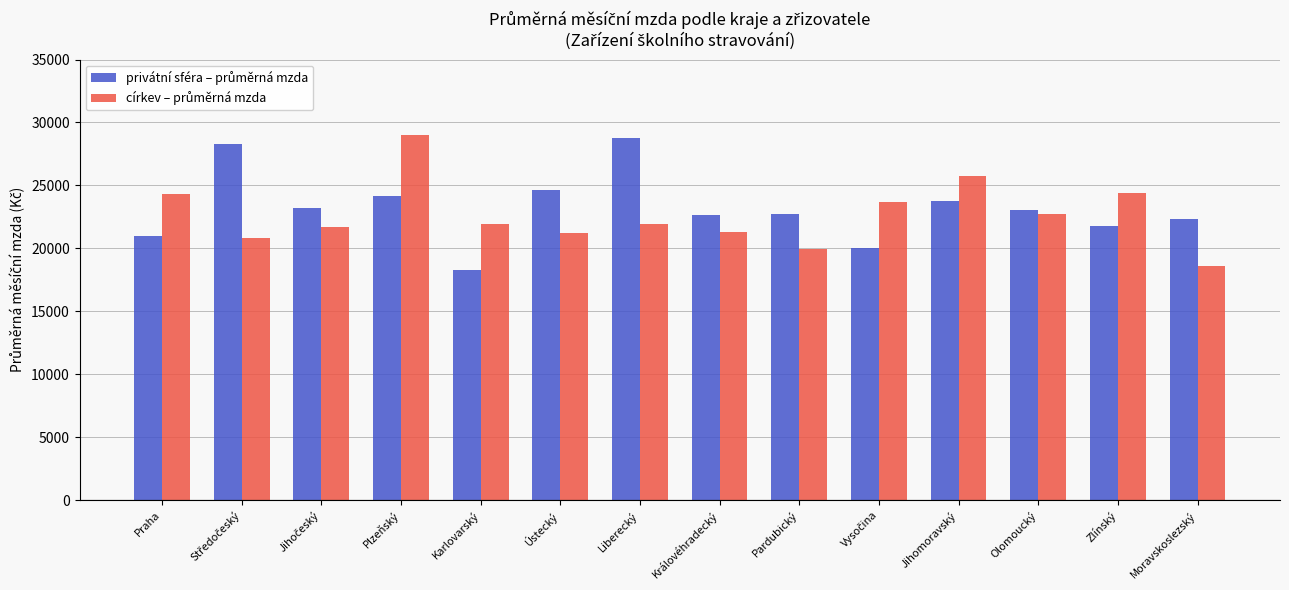

What is the difference between the highest and lowest values at Liberecký?

6858.3